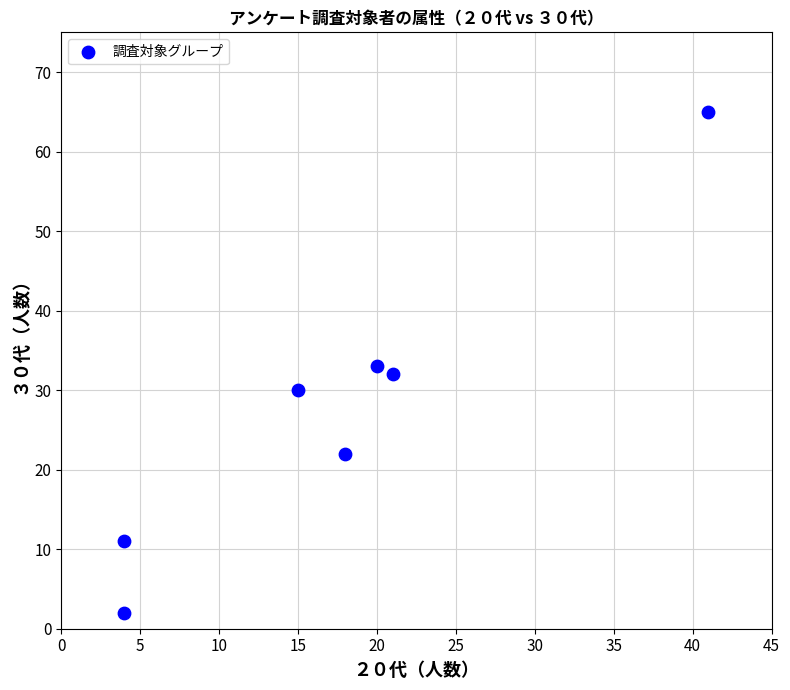

What is the range of Y values (max minus min)?

63